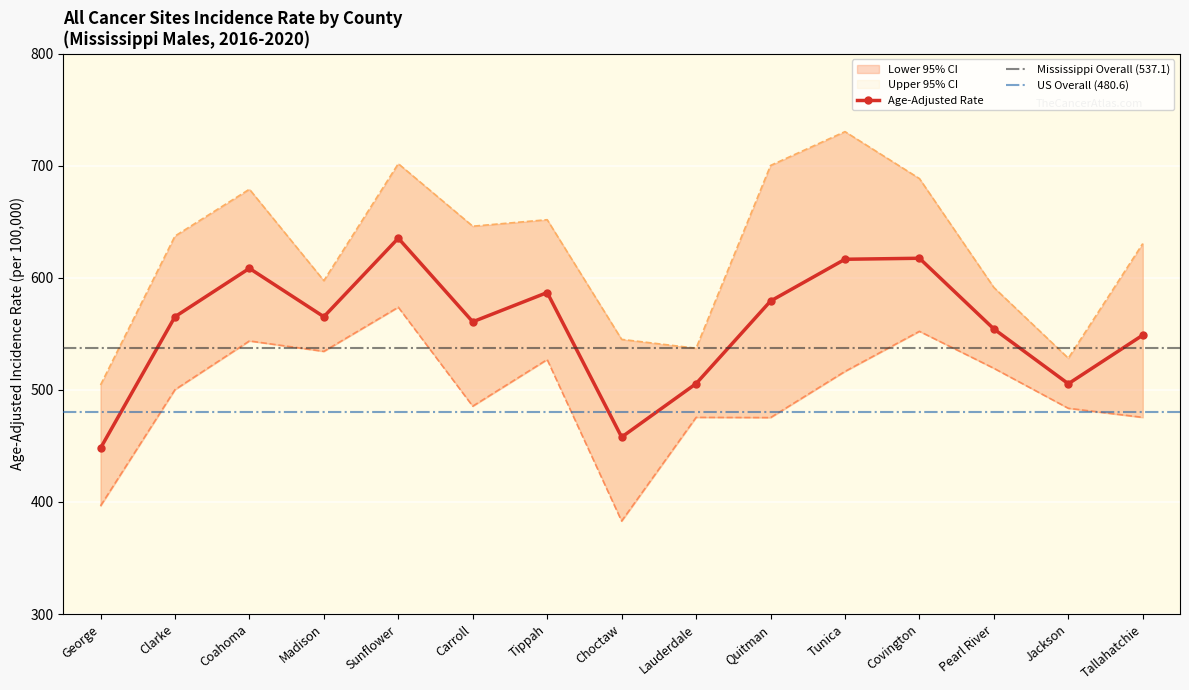

List the series in order of their overall mean, highest first.

Upper 95% CI, Age-Adjusted Rate, Lower 95% CI